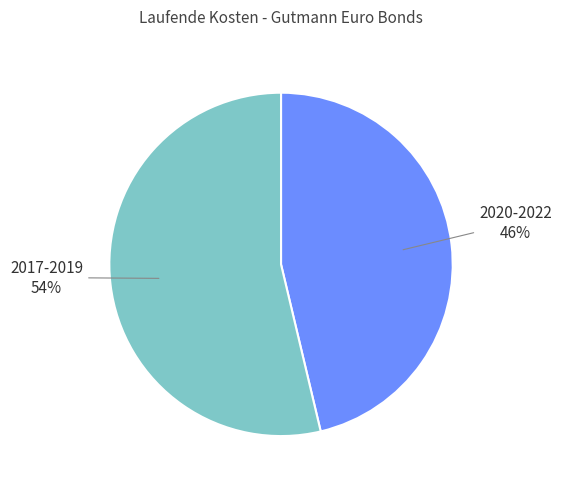

To the nearest percent, what is the average slice percentage?

50%